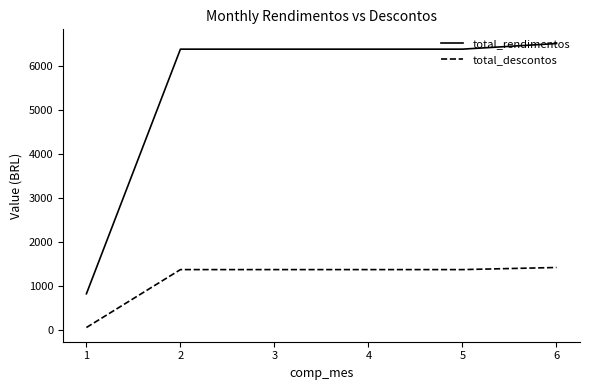

What is the spread (max minus min) of values at 5?

5012.8